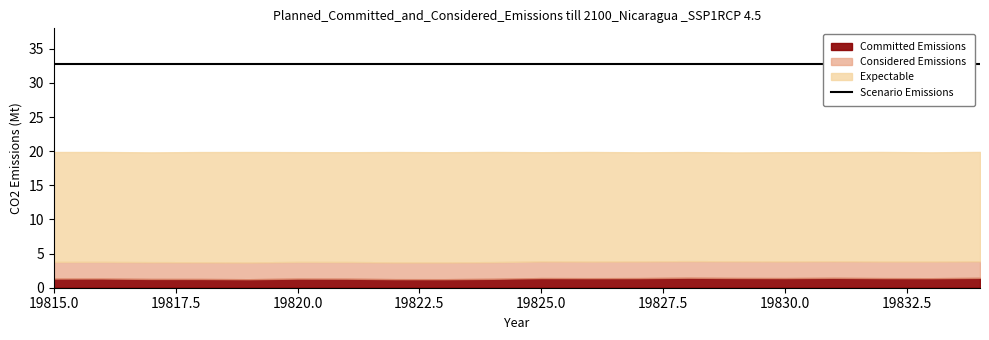

True or false: Expectable has more than 2 interior local peaks.

True